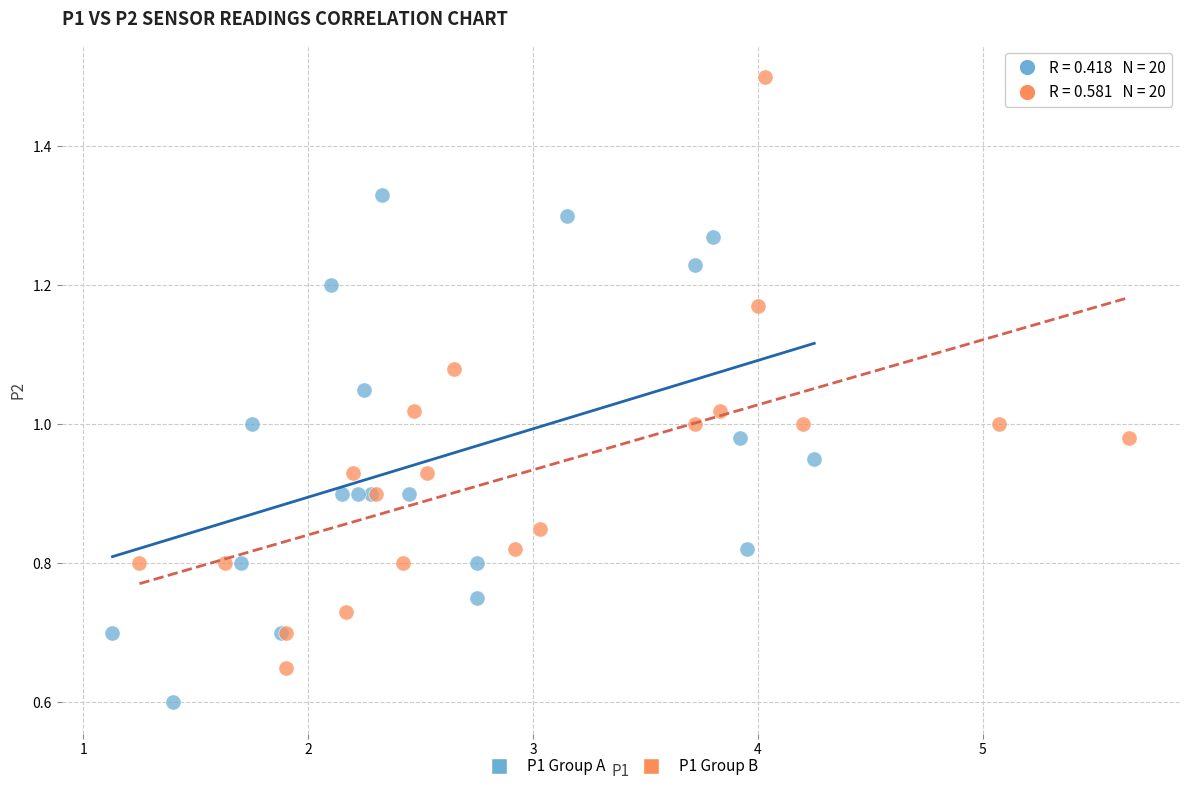

Which series reaches the minimum Y coordinate?

P1 Group A